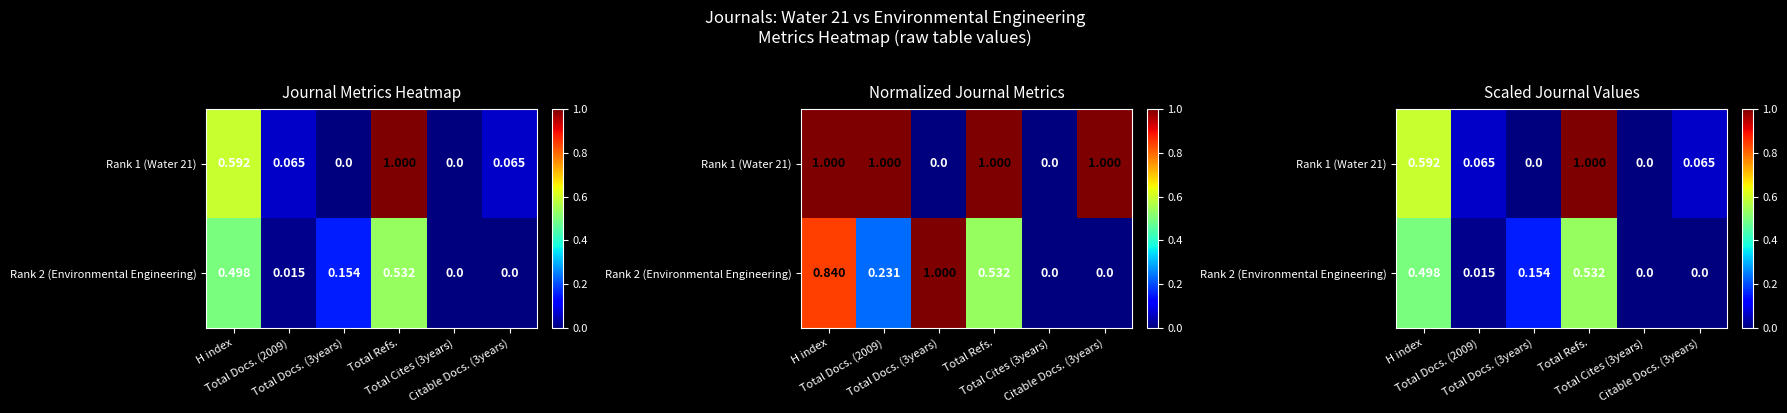

What is the total value across all series at H index?

1.1